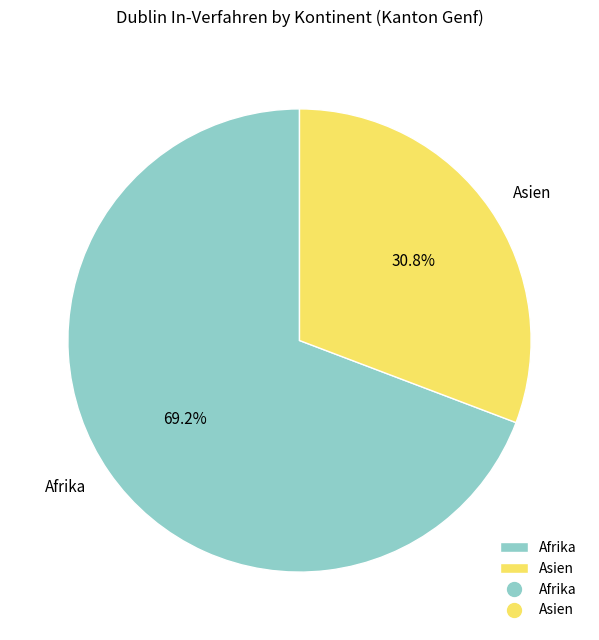

Which slice represents more than half of the pie?

Afrika